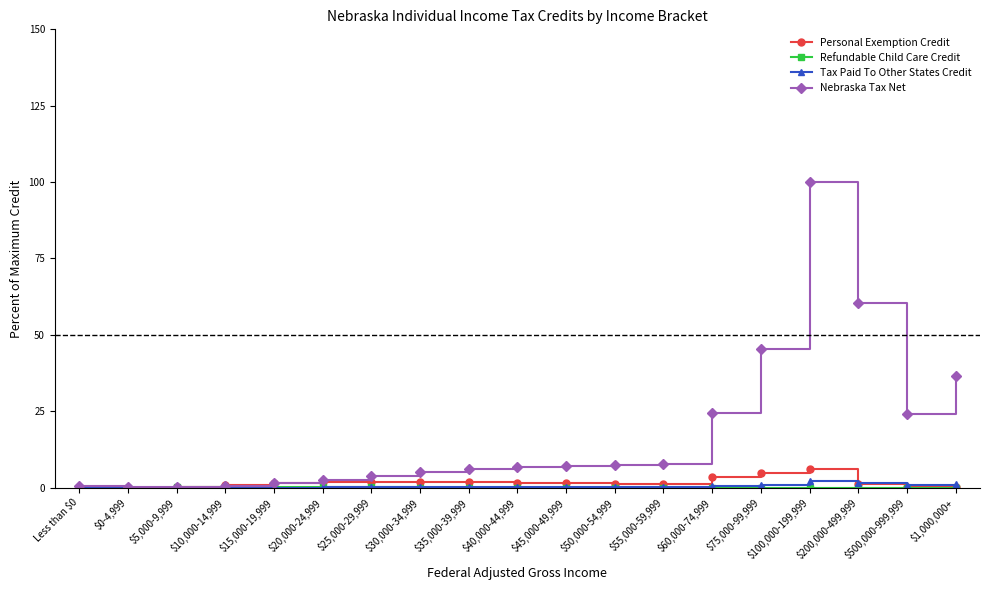

What is the total value across all series at $75,000-99,999?

51.3